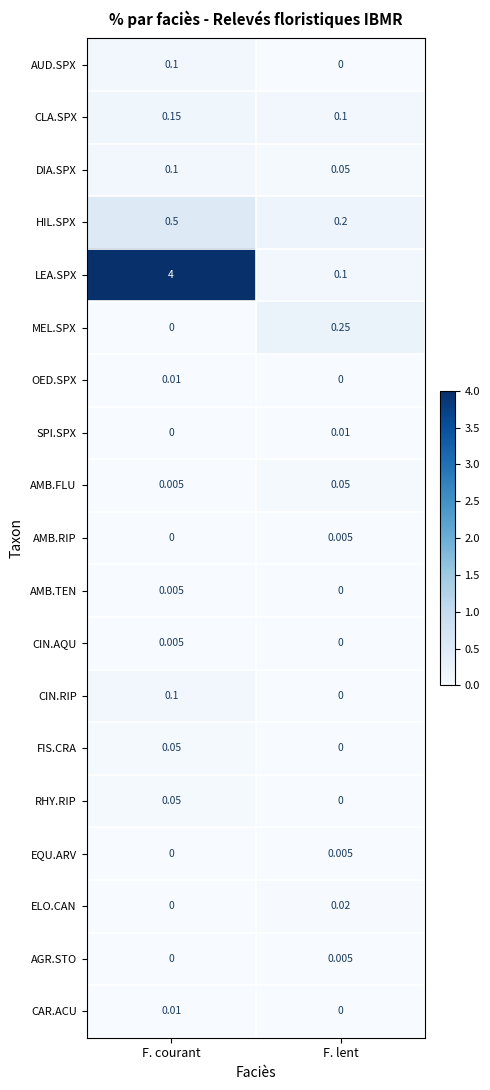

How many values in AMB.RIP are above zero?

1